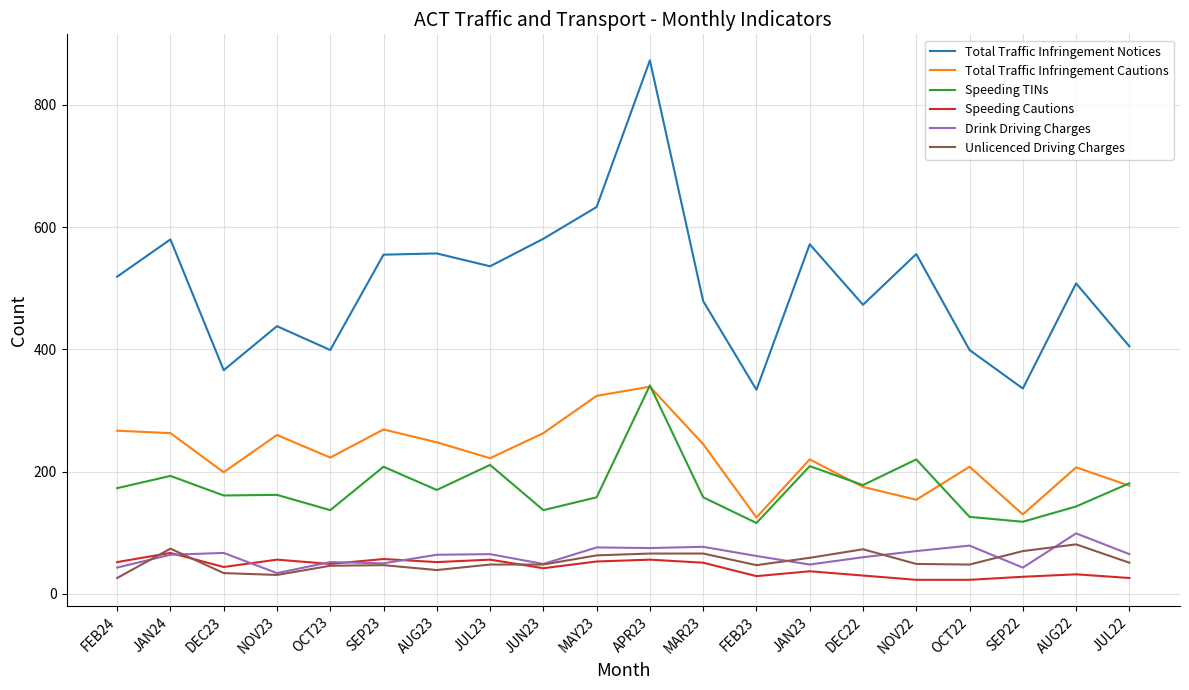

Which label corresponds to the largest value in the chart?

APR23